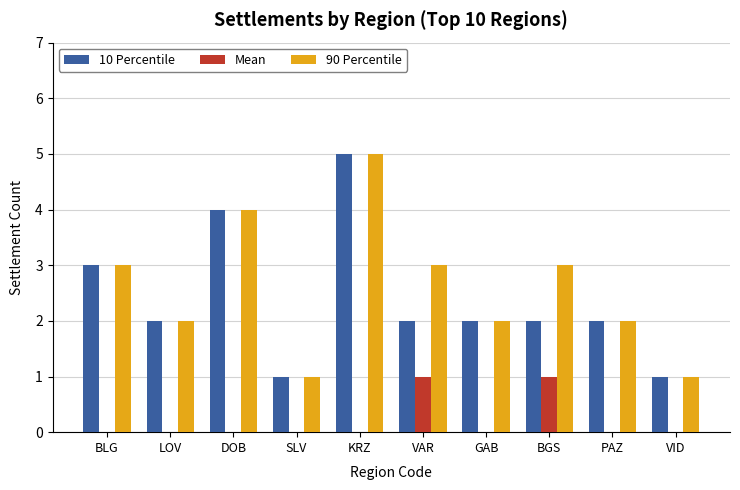

What is the sum of all 90 Percentile values?

26